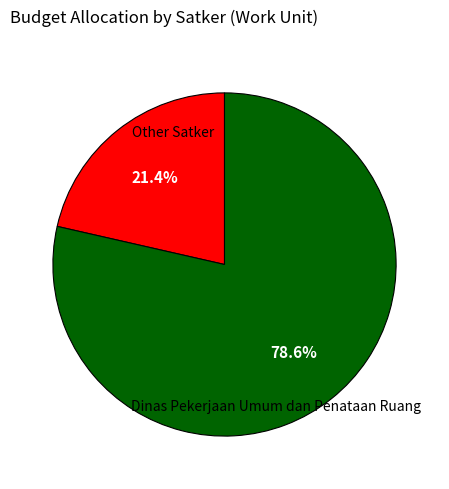

Which category accounts for the majority?

Dinas Pekerjaan Umum dan Penataan Ruang